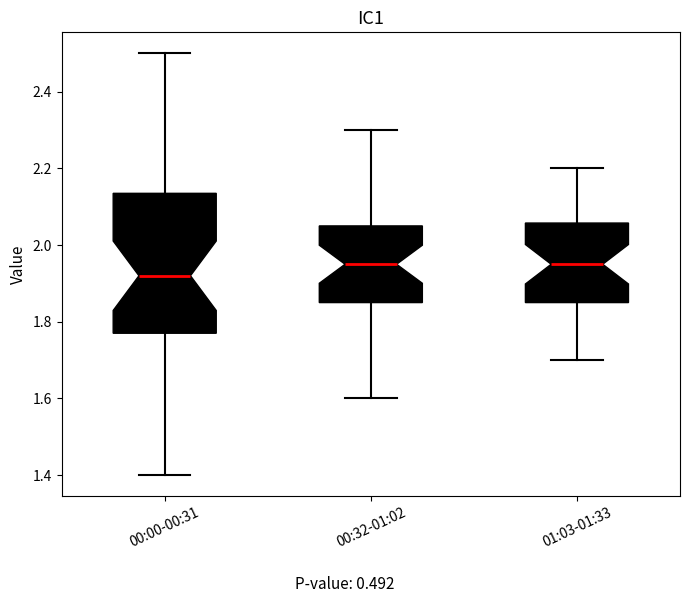

Reading left to right, transcribe this box plot: for each box, give where its median line is, the range the box spans, and where its two whiskers end, as read against the y-axis. The values are not printed on the chart, so give them approximately, as read against the axis.

00:00-00:31: median 1.92, box 1.78 to 2.14, whiskers 1.40 to 2.50
00:32-01:02: median 1.96, box 1.86 to 2.06, whiskers 1.60 to 2.30
01:03-01:33: median 1.96, box 1.86 to 2.06, whiskers 1.70 to 2.20